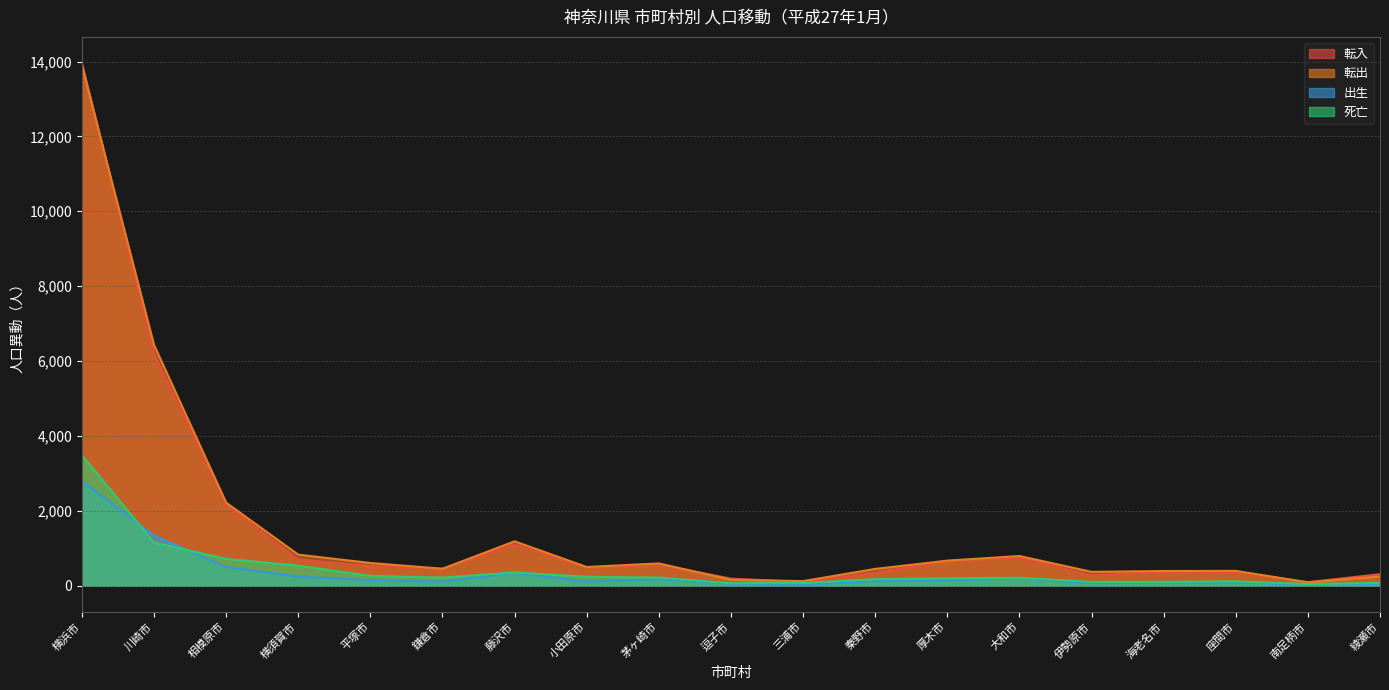

Is the value of 転出 at 海老名市 greater than the value of 死亡 at 横浜市?

No